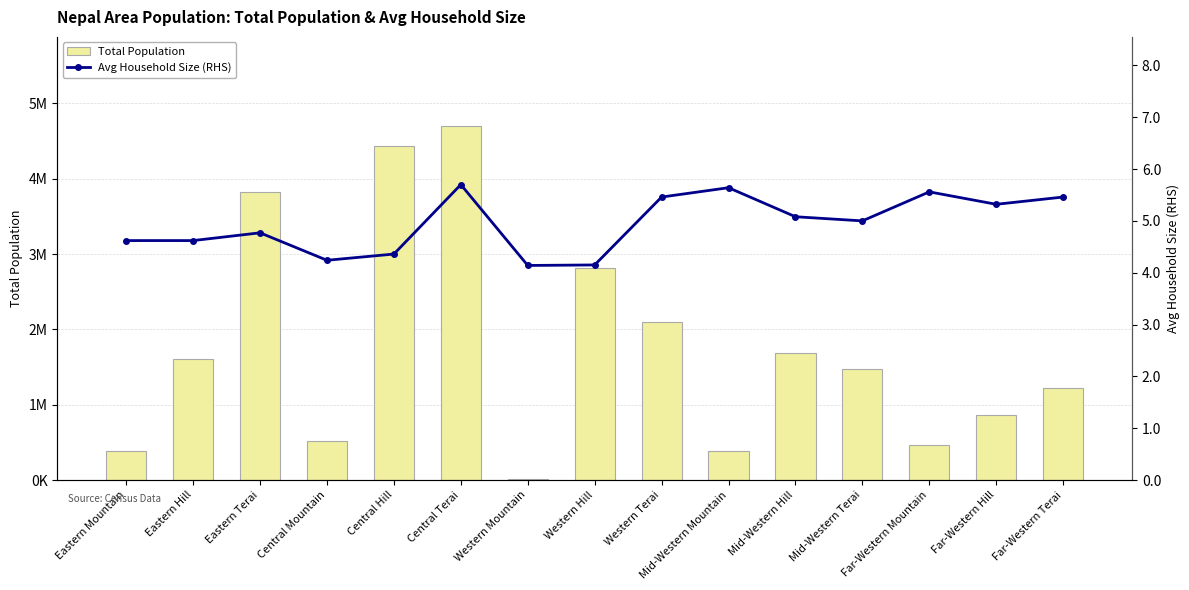

What are all the series names shown in the legend?

Total Population, Avg Household Size (RHS)